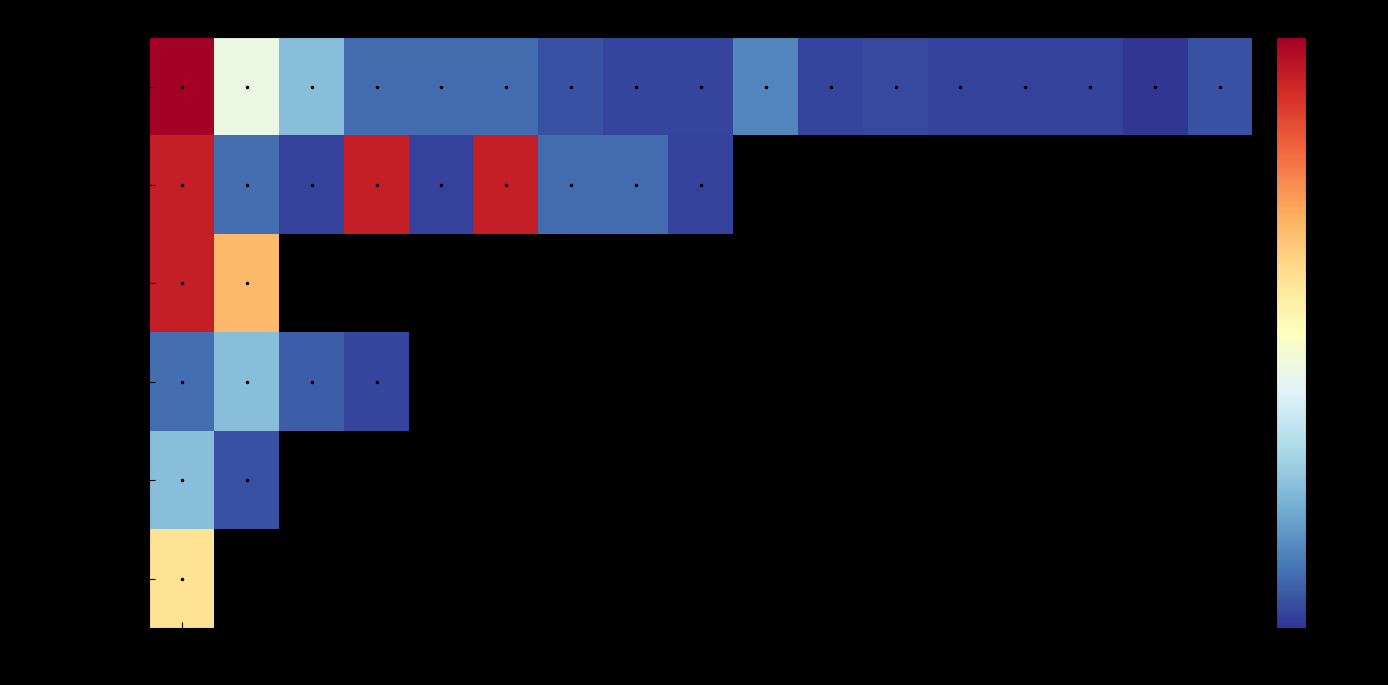

How many data points does each series have?

17